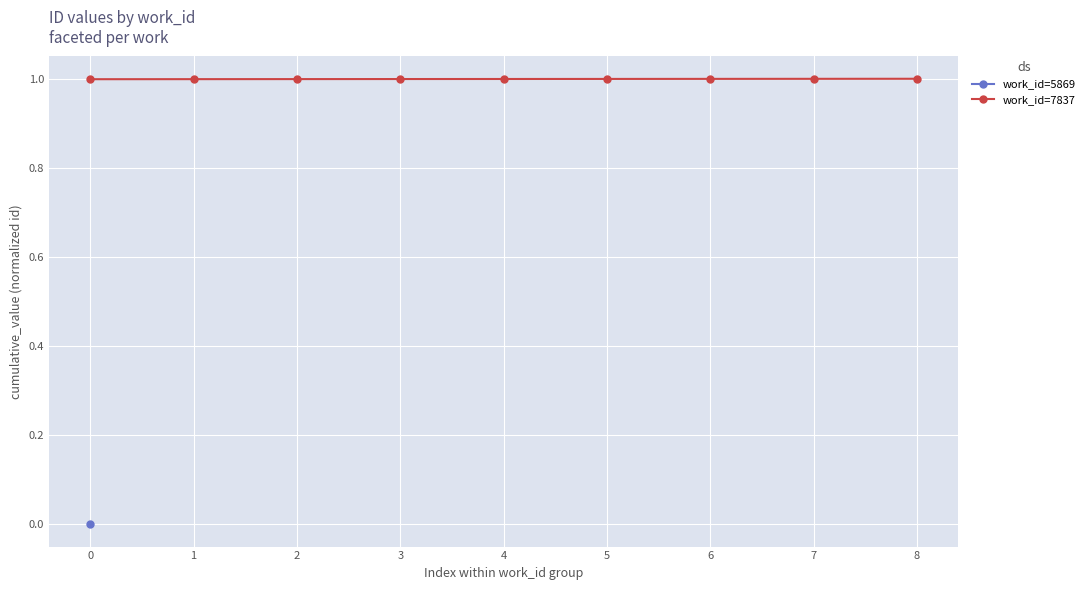

True or false: work_id=7837 has a value of 1.0 at 6.

True